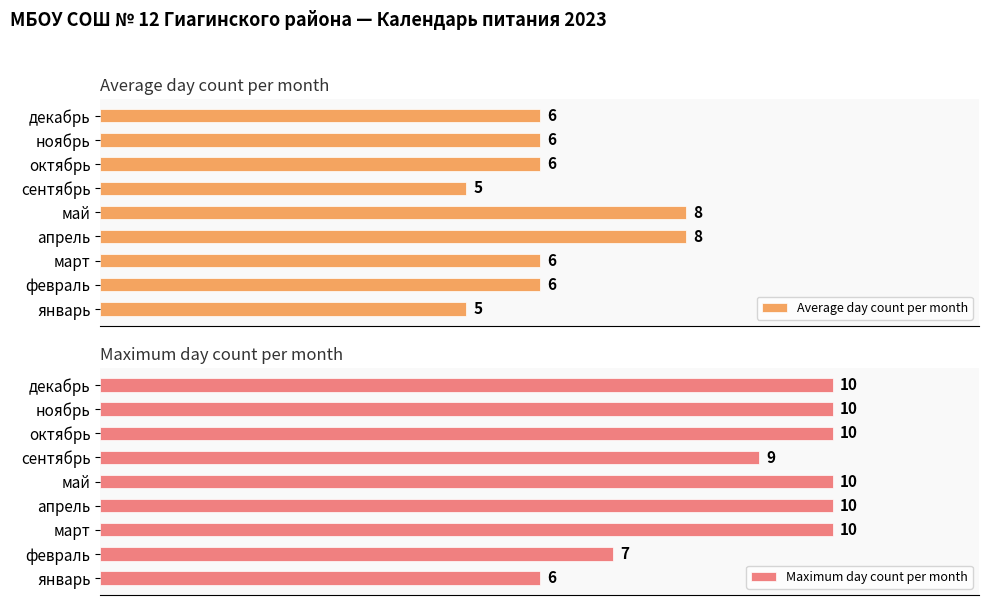

At which label is Maximum day count per month closest to 8?

февраль